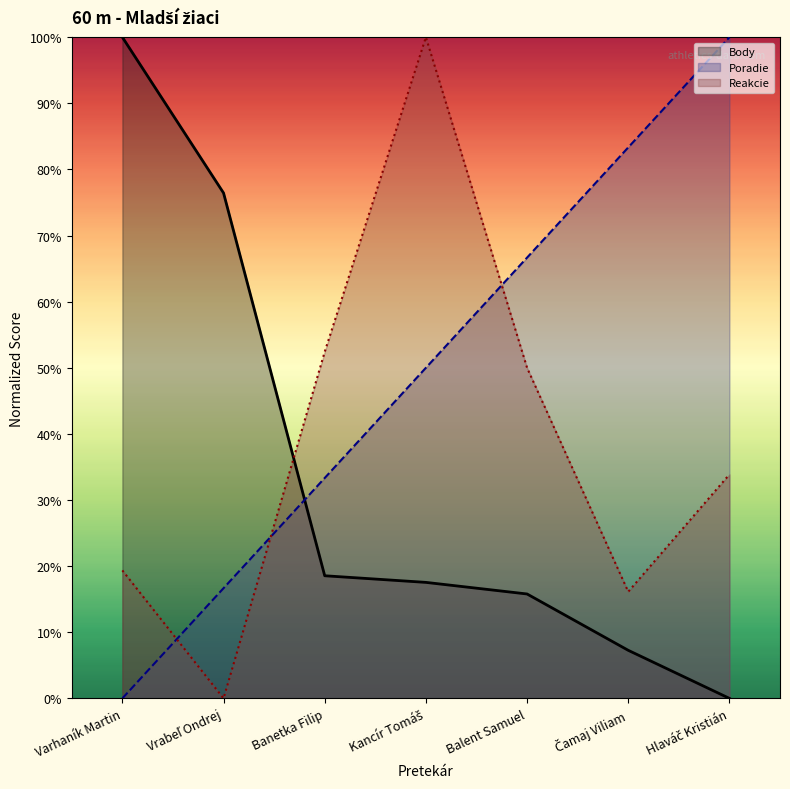

Which category has the lowest value in the Poradie series?

Varhaník Martin